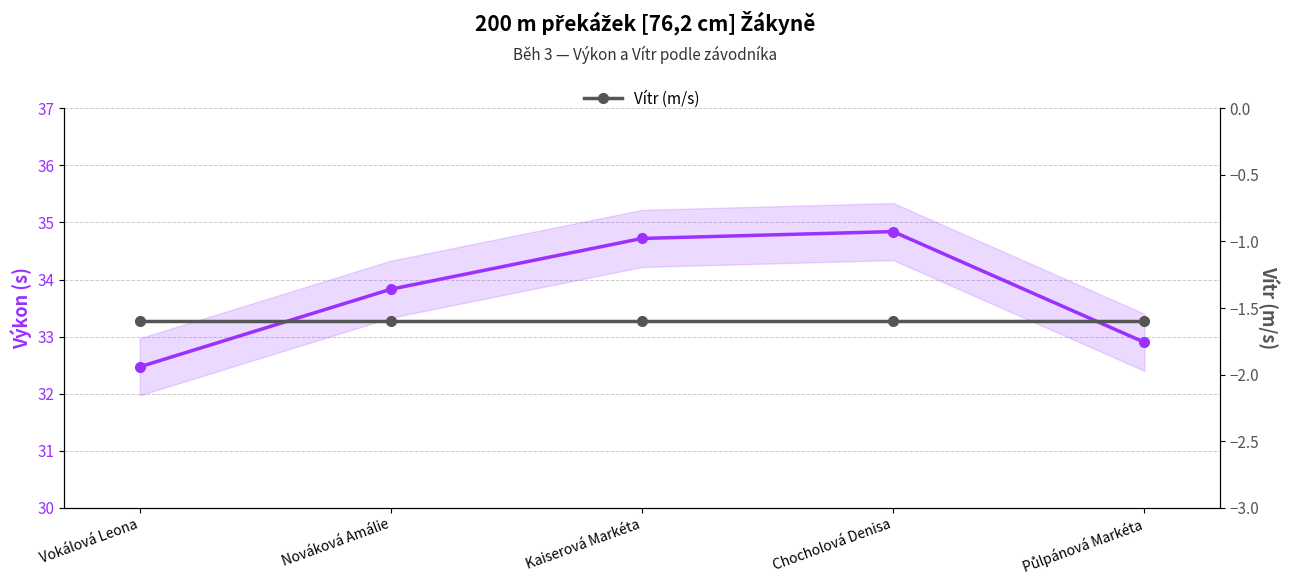

The Výkon (s) series shows 15.8 at Půlpánová Markéta. True or false?

False